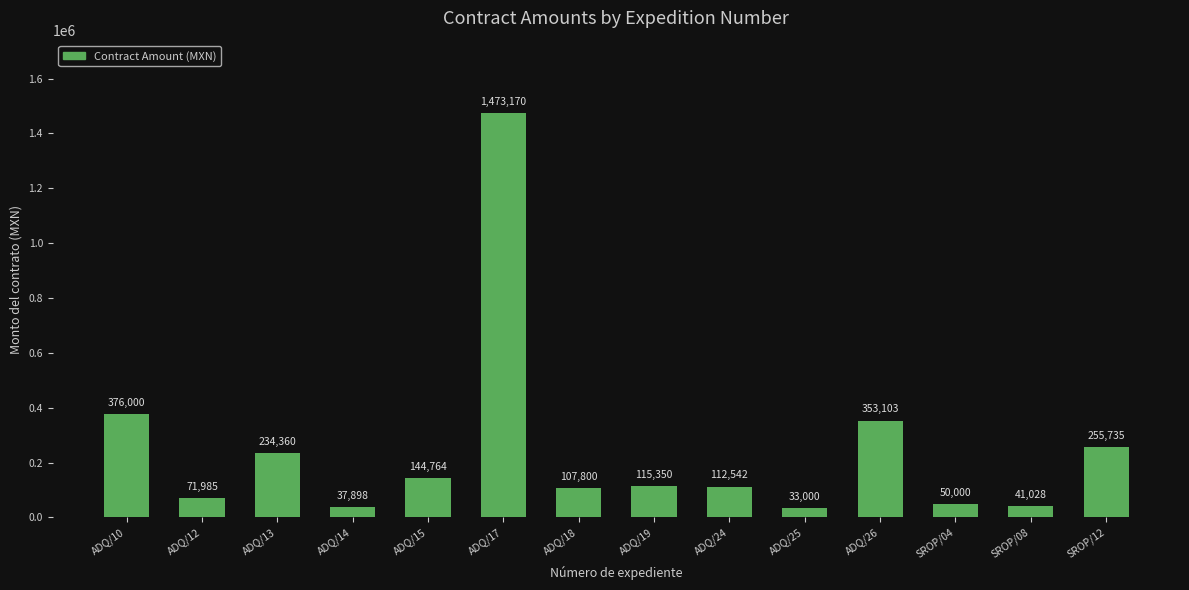

What is the difference between the second highest and second lowest values?

338102.2